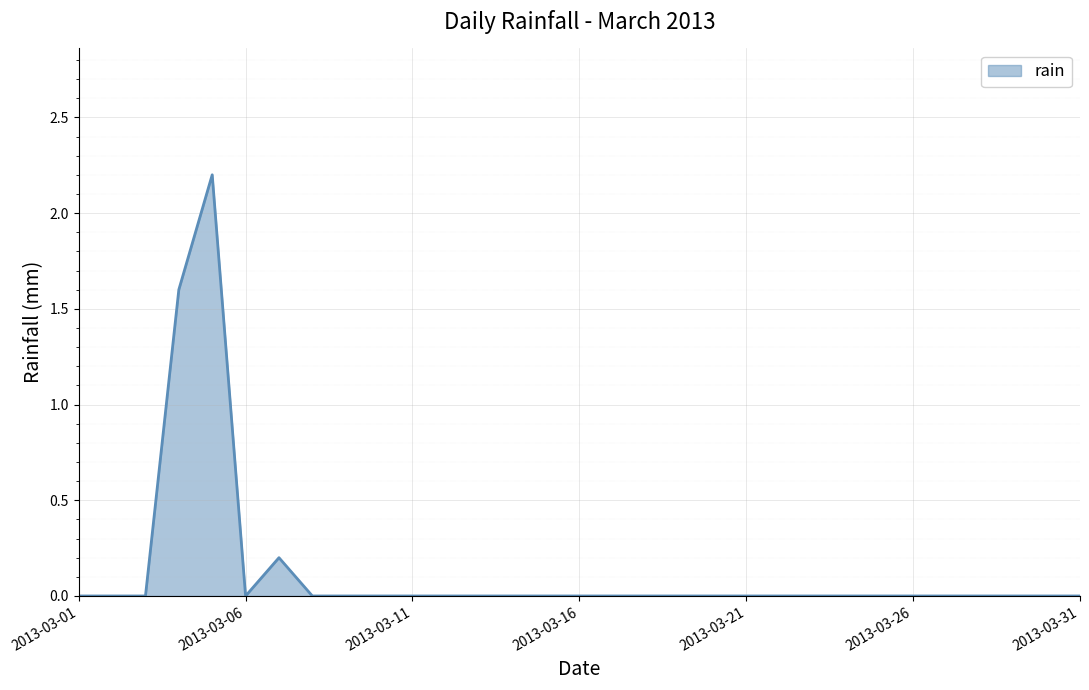

What is the greatest value displayed?

2.2